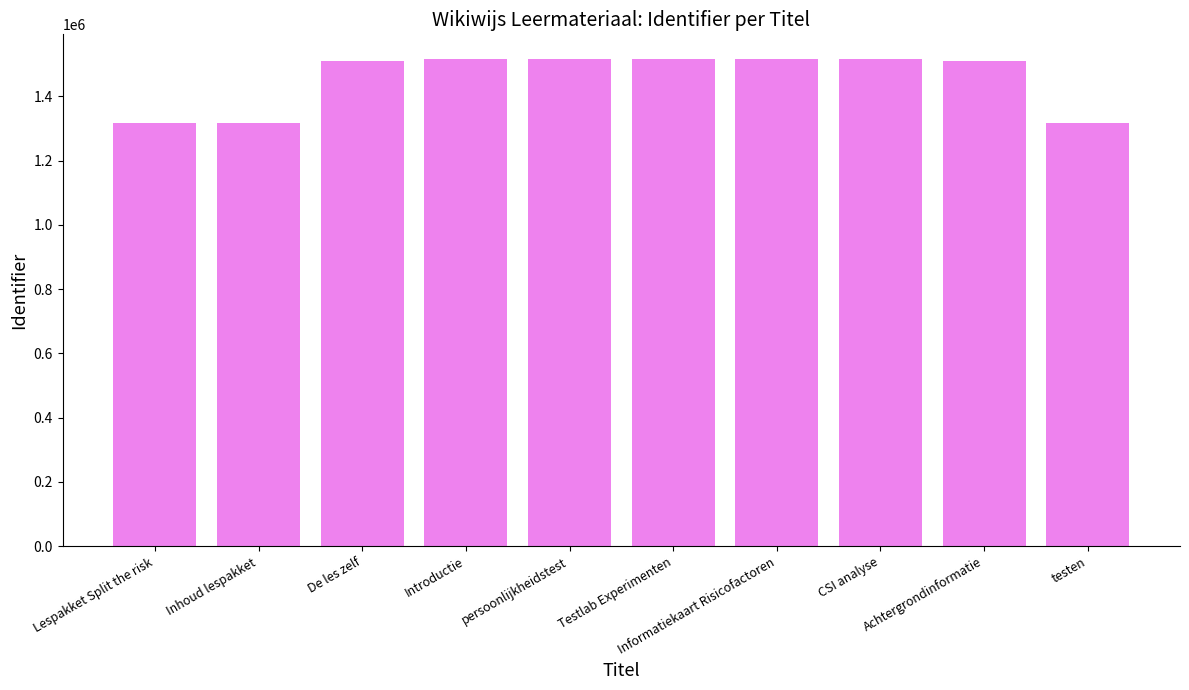

What is the minimum value shown in the chart?

1316078